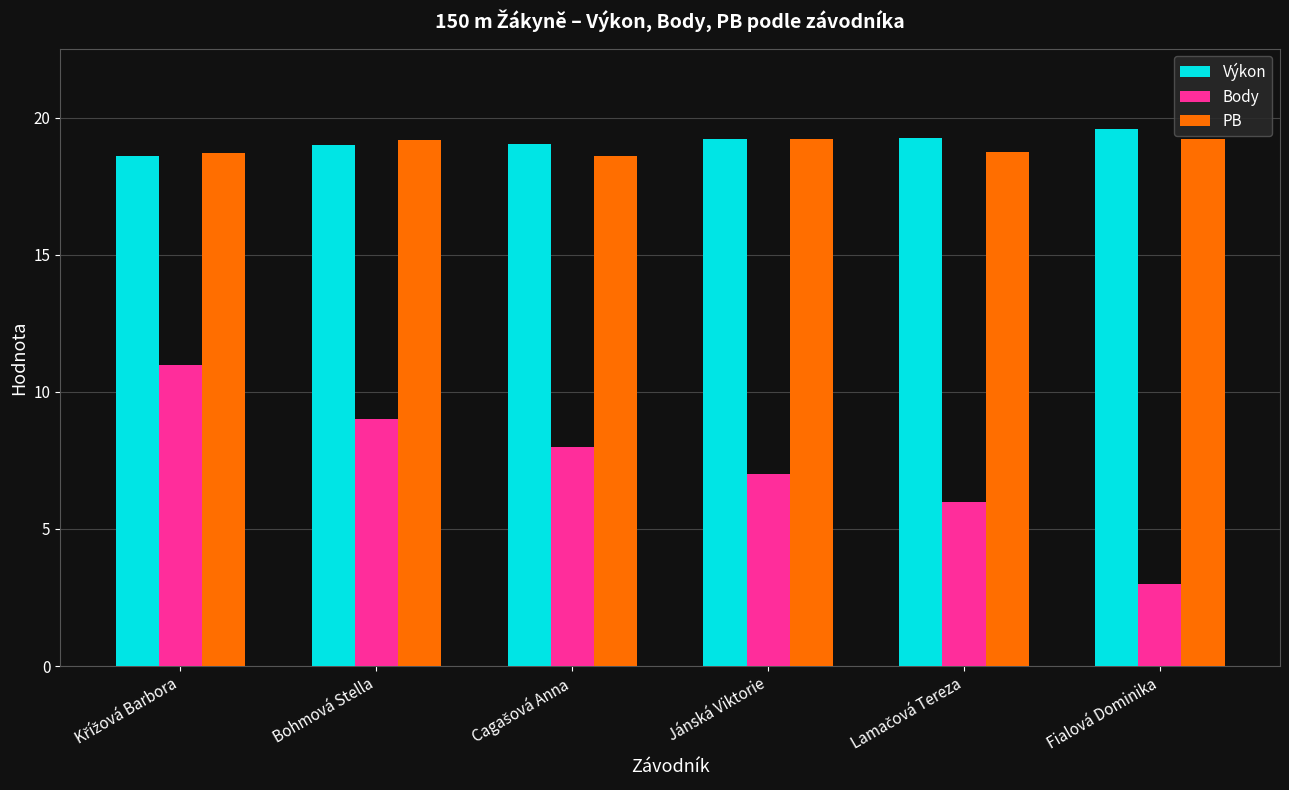

What is the difference between the second highest and second lowest values in the Výkon series?

0.2